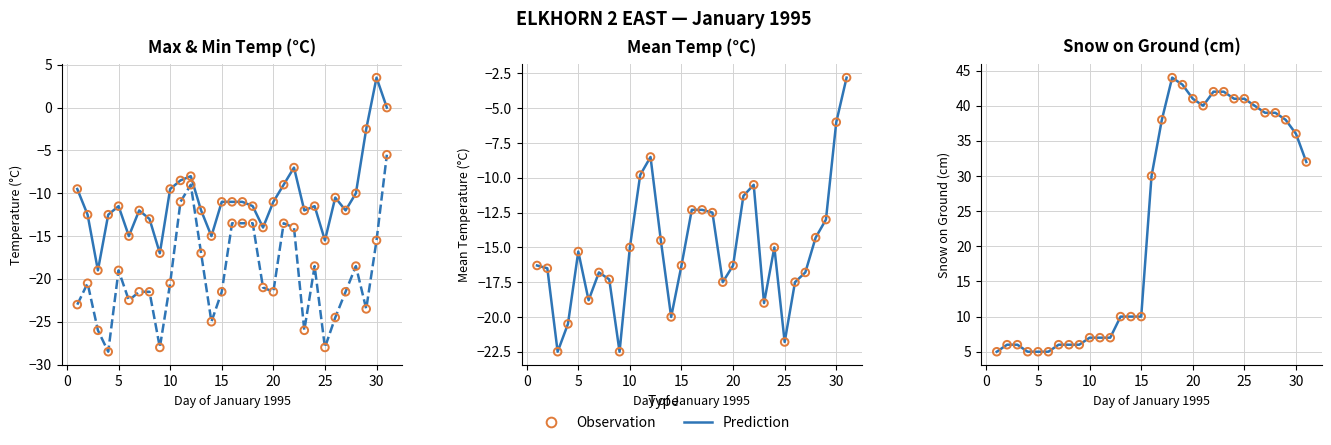

What is the total value across all series at 20?

-46.3